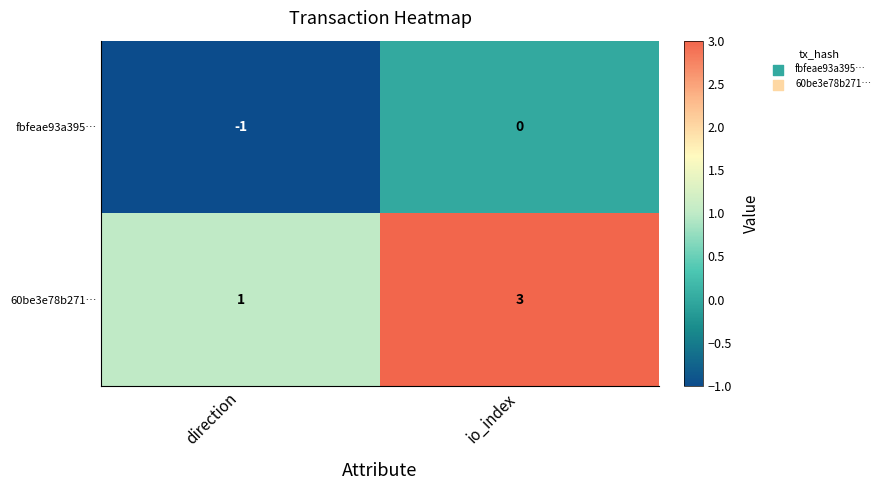

Count the number of categories in the chart.

2